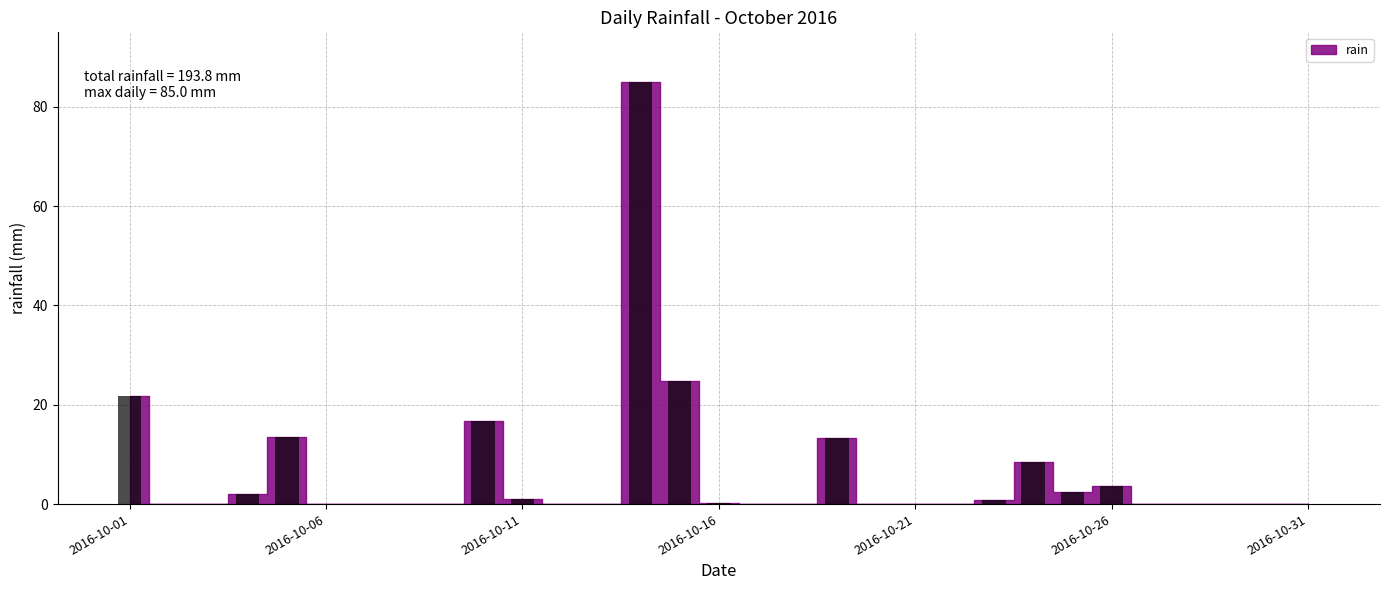

Count the number of categories in the chart.

31